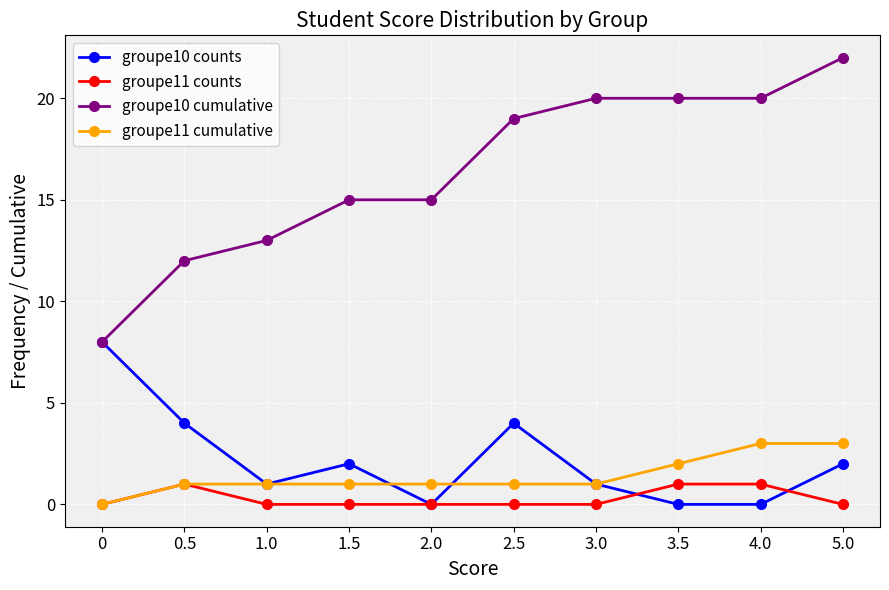

What is the difference between the maximum and second lowest values in the groupe11 counts series?

1